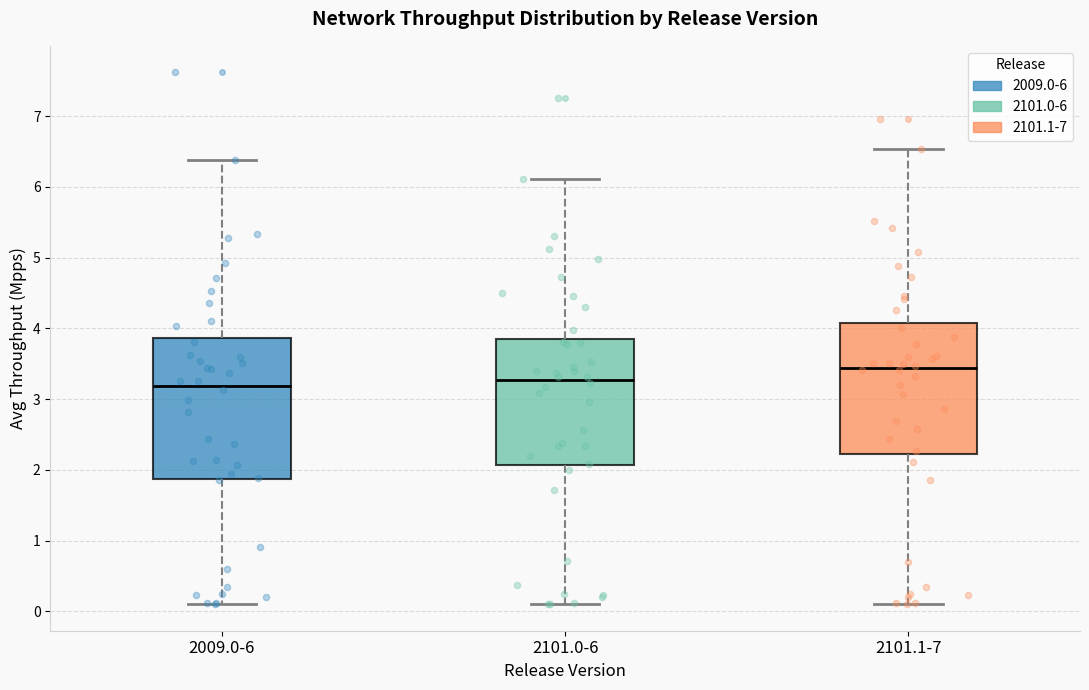

Reading left to right, read every box against the y-axis: the position of its median line, the range the box covers, and the ends of its whiskers. The values are not printed on the chart, so give them approximately, as read against the axis.

2009.0-6: median 3.2, box 1.9 to 3.9, whiskers 0.1 to 6.4
2101.0-6: median 3.3, box 2.1 to 3.8, whiskers 0.1 to 6.1
2101.1-7: median 3.4, box 2.2 to 4.1, whiskers 0.1 to 6.5